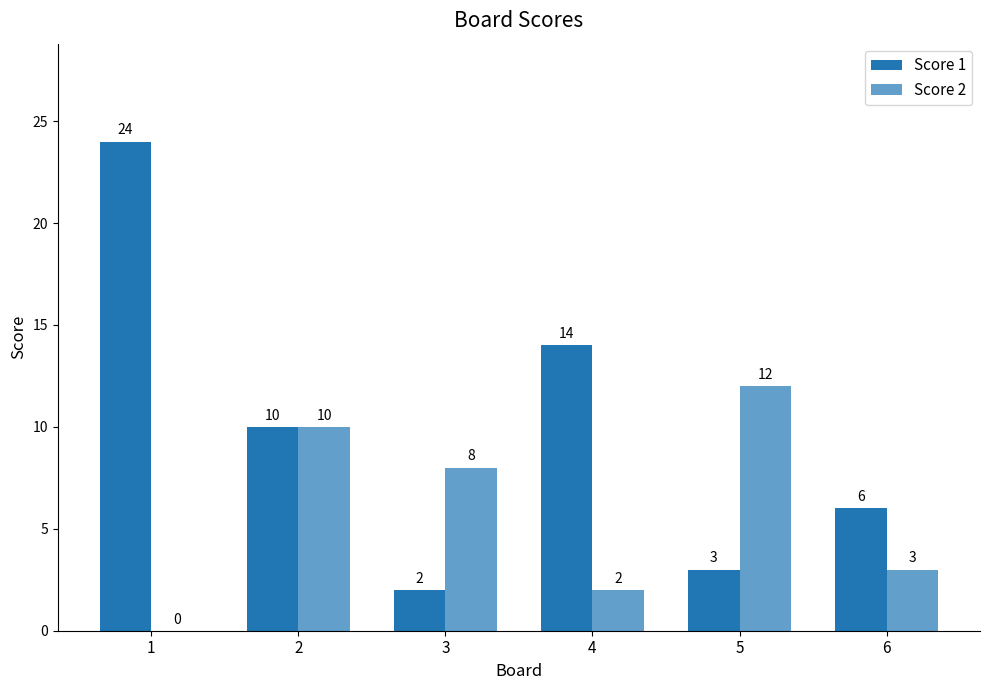

Is it true that Score 2 equals 0 at 1?

True